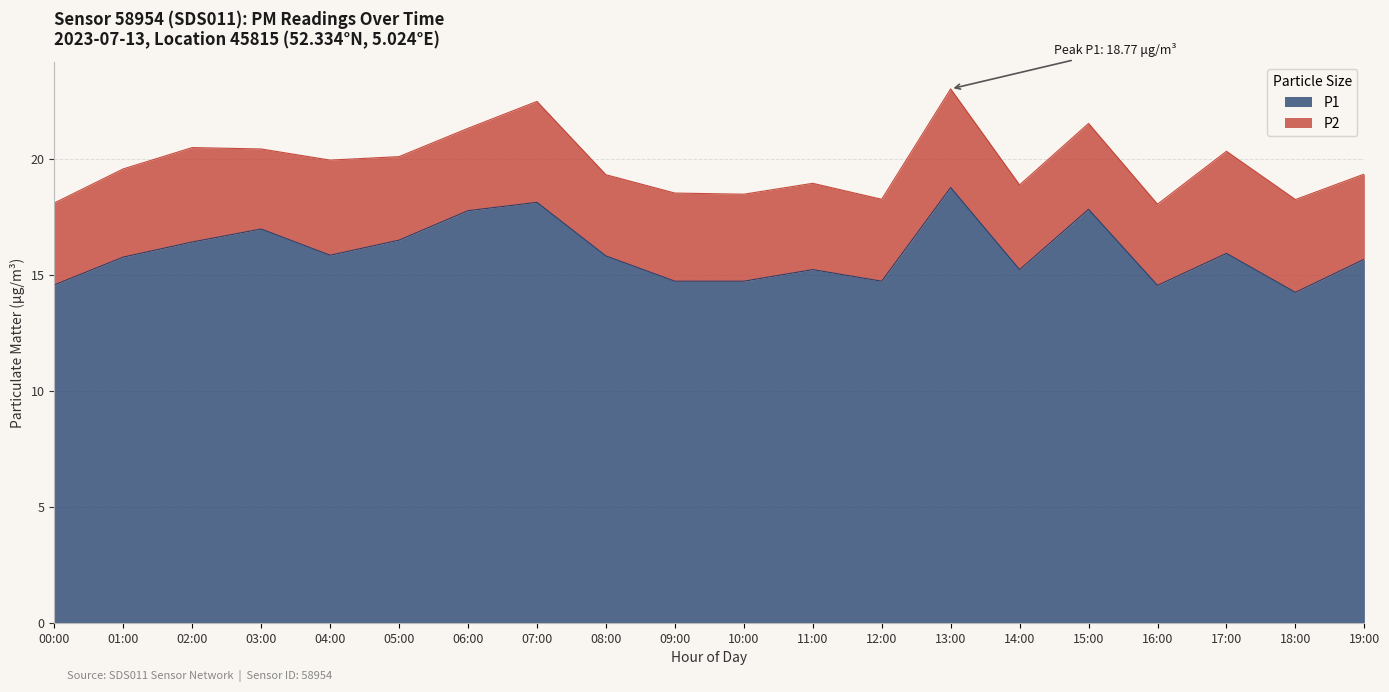

What is the difference between the P1 values at 15:00 and 07:00?

0.3